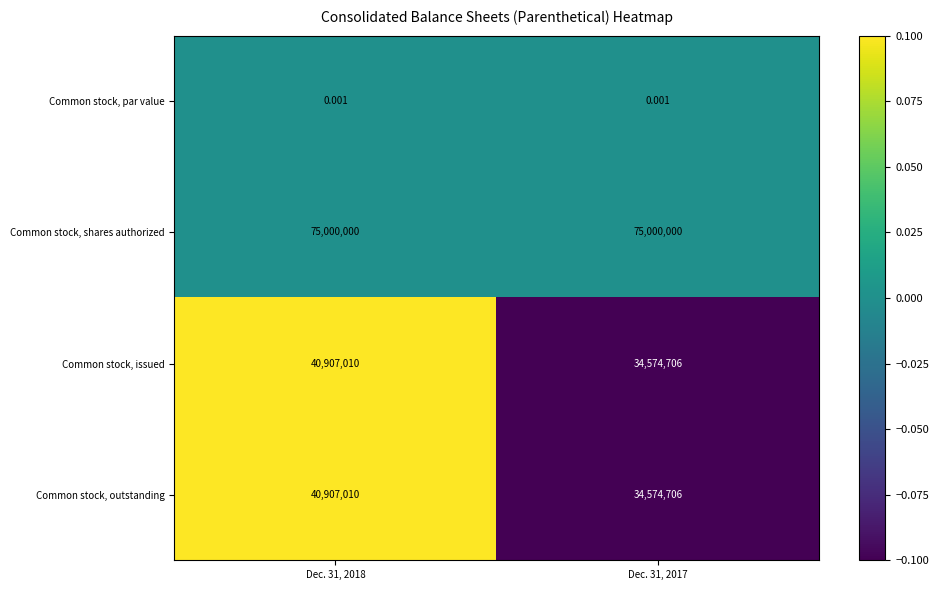

What is the total value across all series at Dec. 31, 2017?

144149412.0